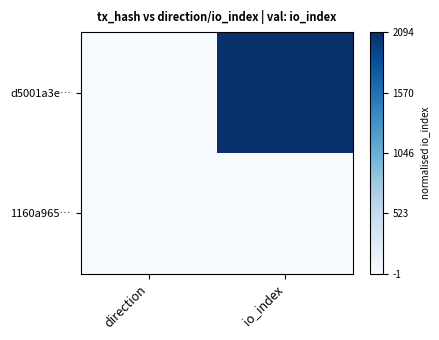

What is the total value across all series at io_index?

1.0